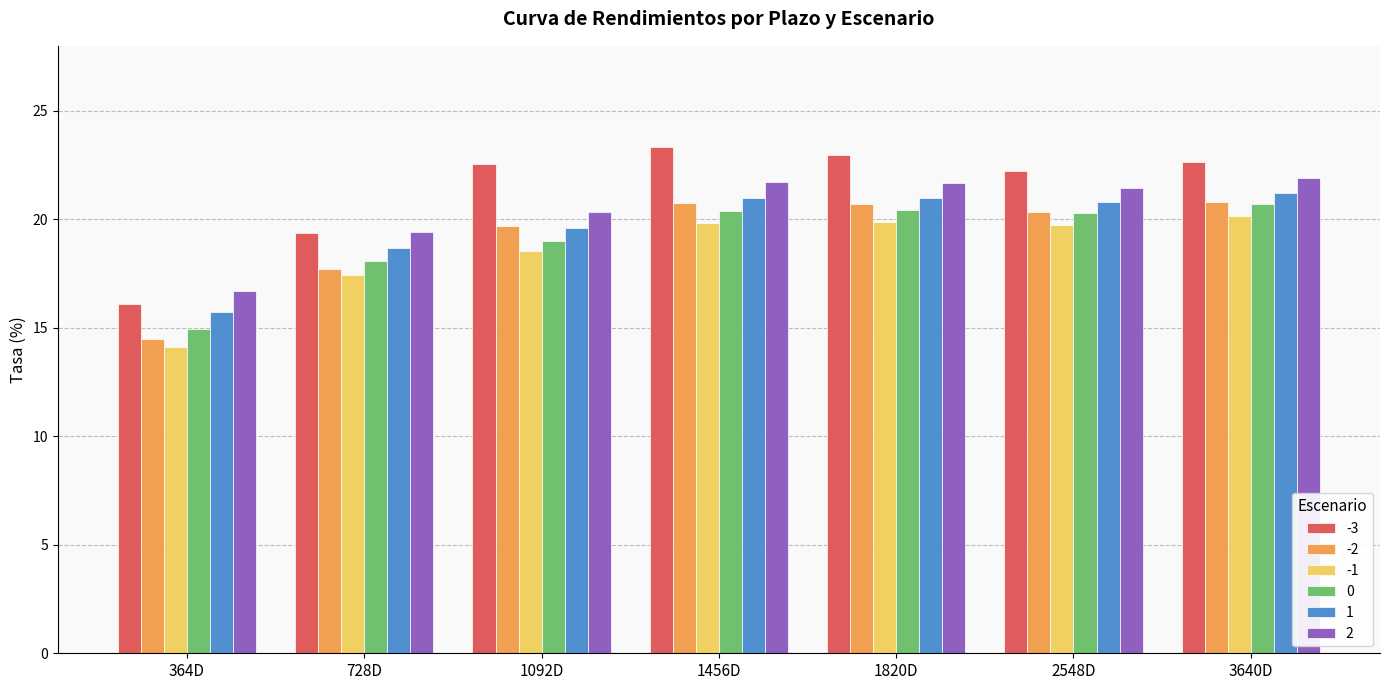

Is the value of -3 at 3640D greater than the value of 1 at 364D?

Yes